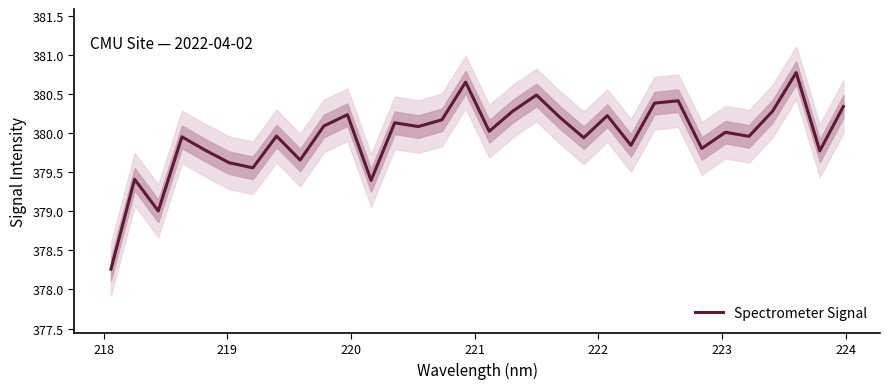

What is the lowest value of the Spectrometer Signal series?

378.3